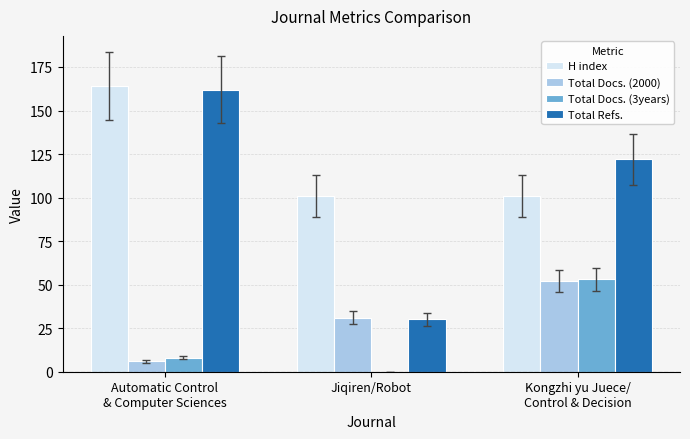

Which series has the largest total across all categories?

H index